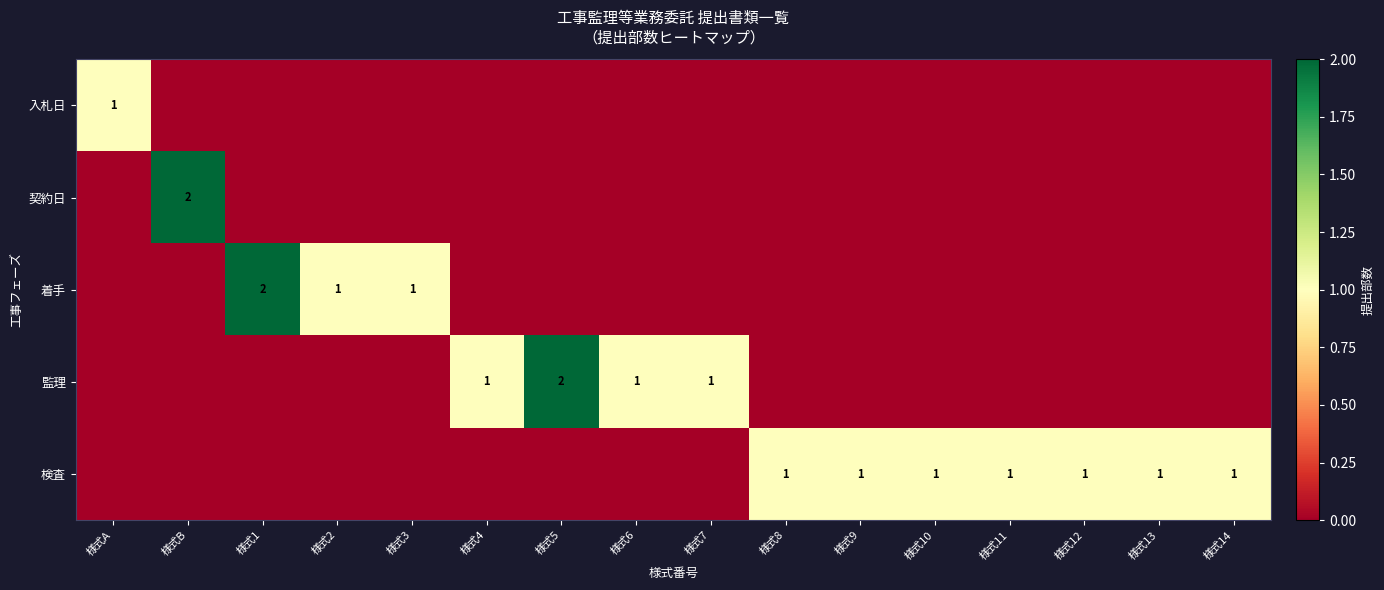

What is the sum of all 着手 values?

4